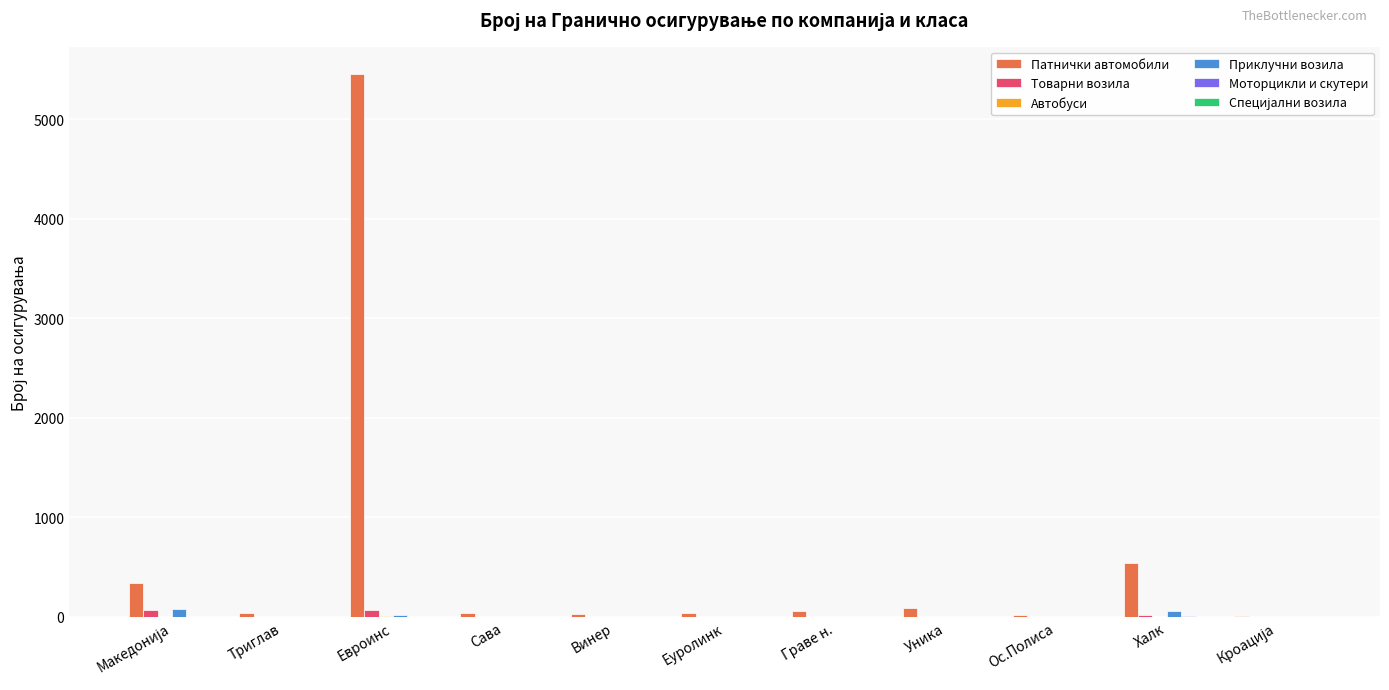

Which series has the largest total across all categories?

Патнички автомобили